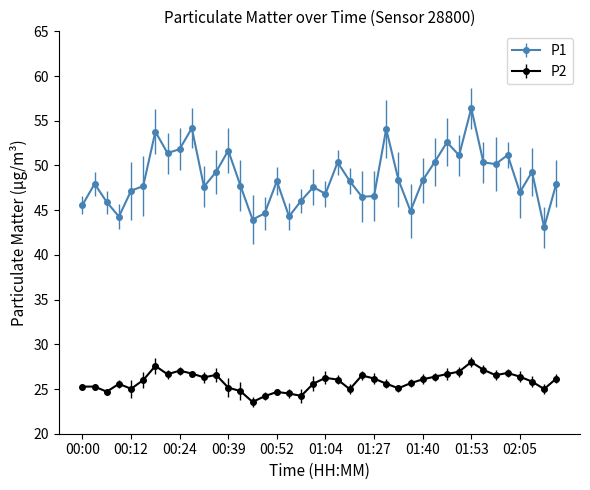

Which series has the widest spread of values?

P1